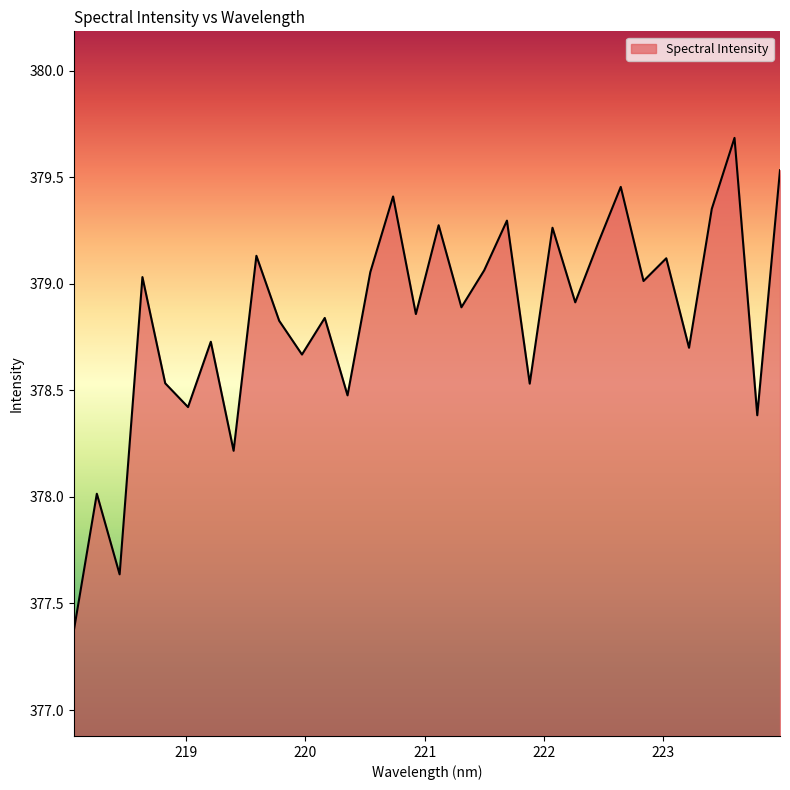

What is the difference between the maximum and minimum values?

2.3